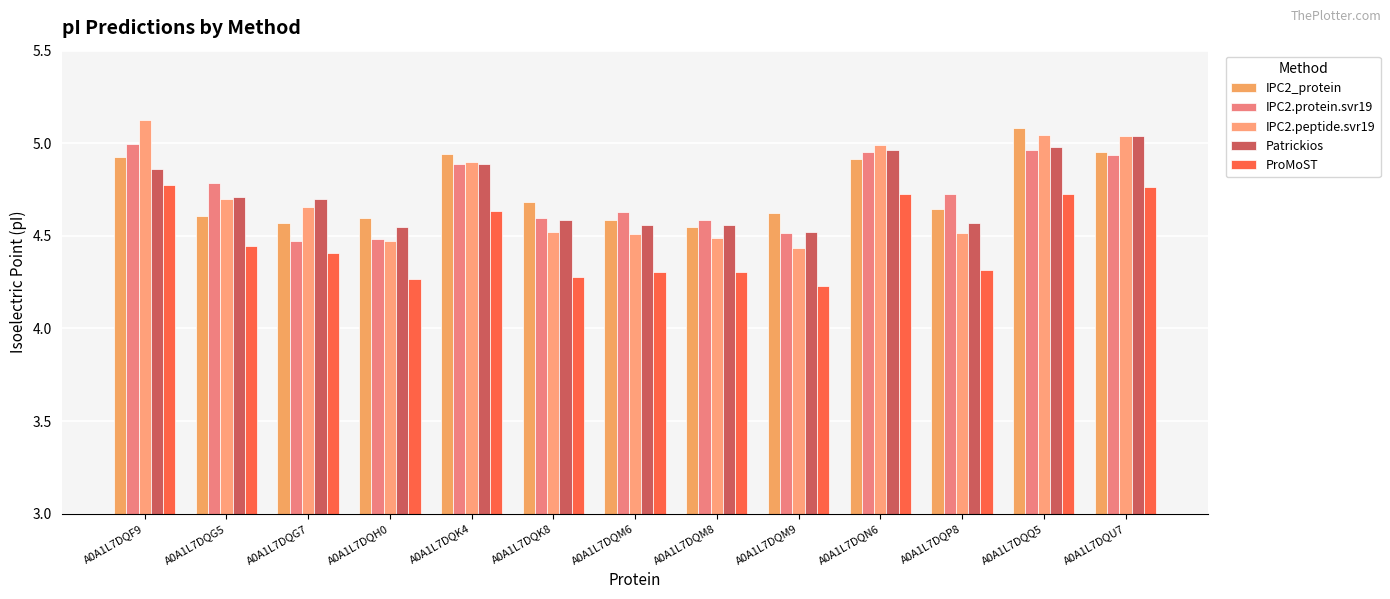

What is the sum of the IPC2.peptide.svr19 values at A0A1L7DQF9 and A0A1L7DQU7?

10.2